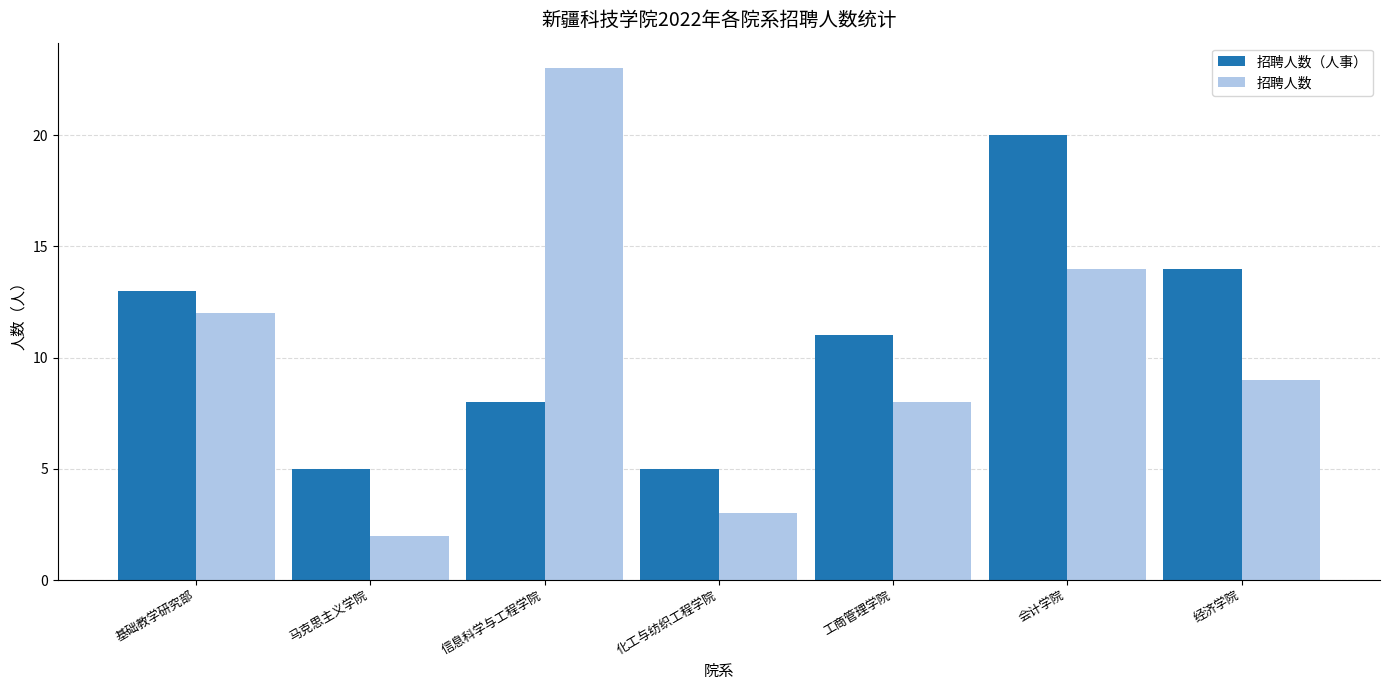

What are all the series names shown in the legend?

招聘人数（人事）, 招聘人数